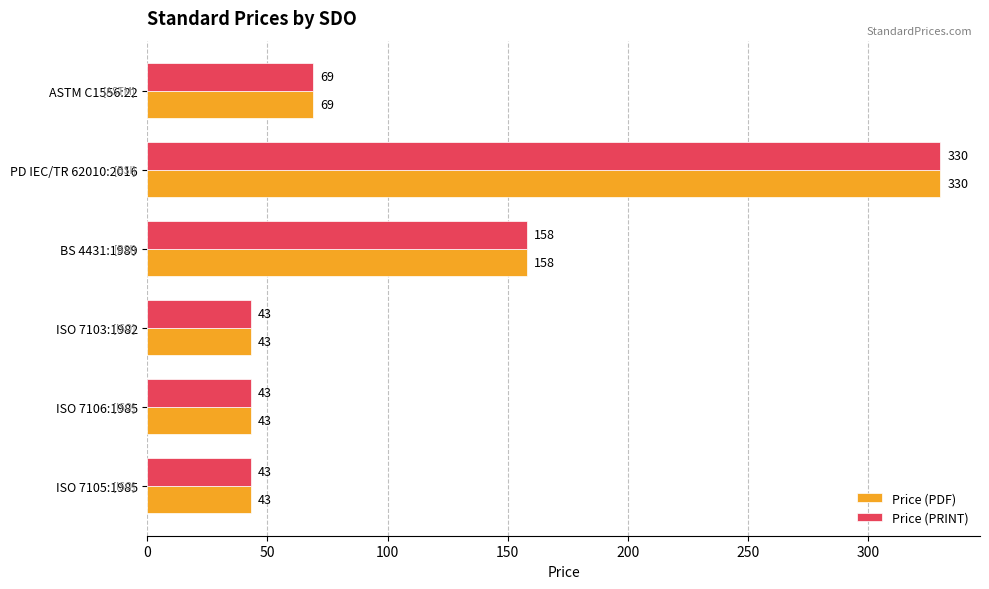

The Price (PDF) series shows 43 at ISO 7105:1985. True or false?

True